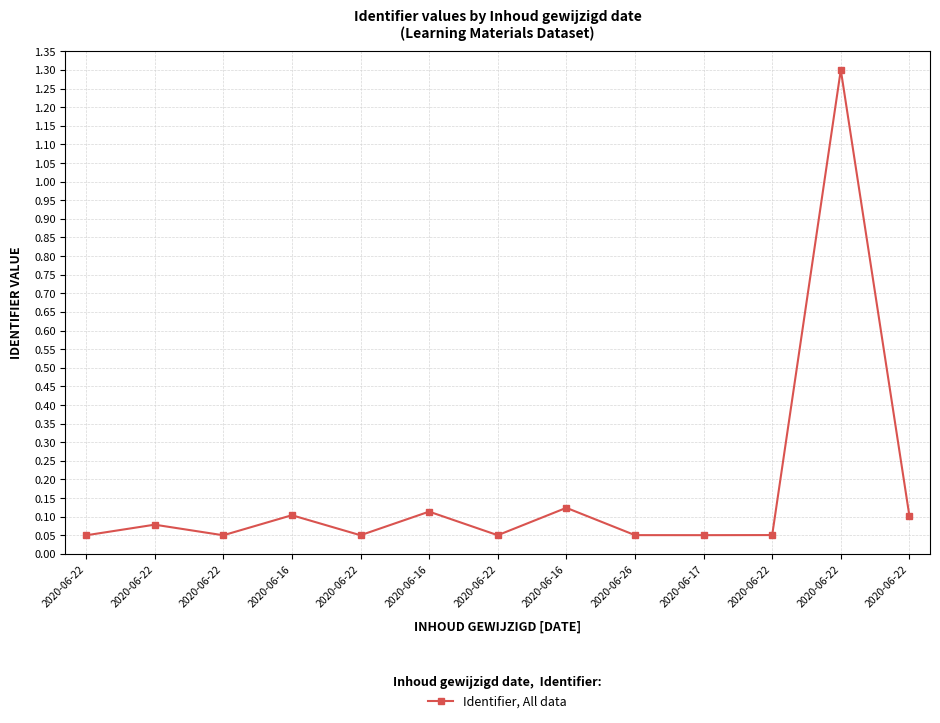

Rank the categories by value from lowest to highest.

2020-06-22, 2020-06-22, 2020-06-22, 2020-06-22, 2020-06-17, 2020-06-26, 2020-06-22, 2020-06-22, 2020-06-22, 2020-06-16, 2020-06-16, 2020-06-16, 2020-06-22